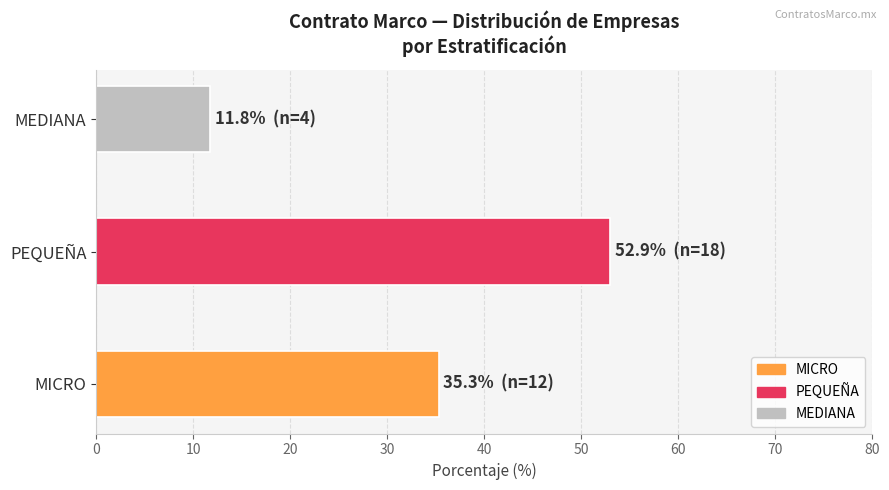

Does the chart contain any negative values?

No